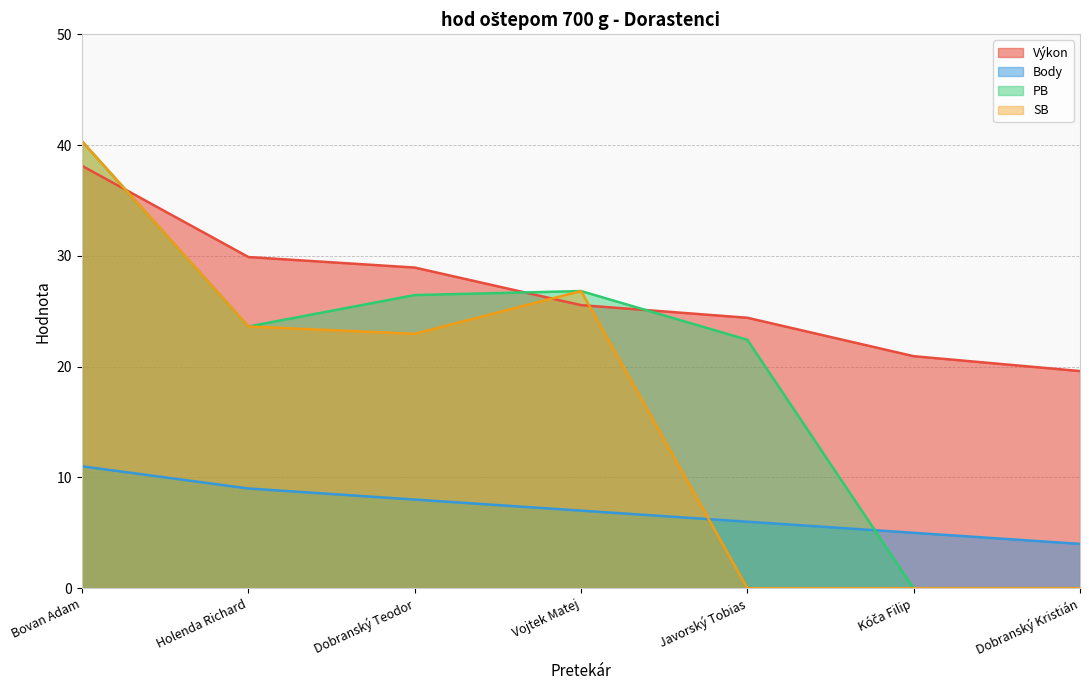

Which series has the widest spread of values?

PB